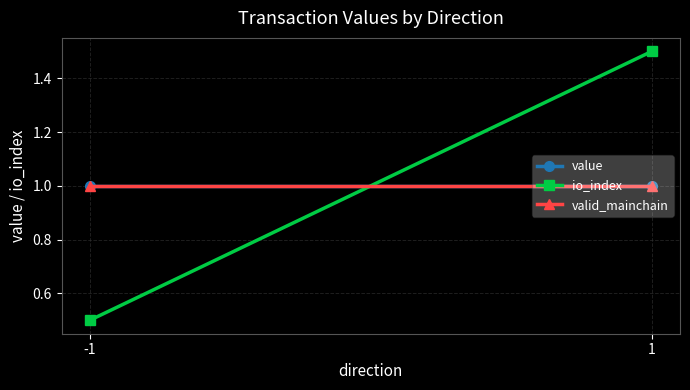

What is the approximate value of value at -1?

1.0